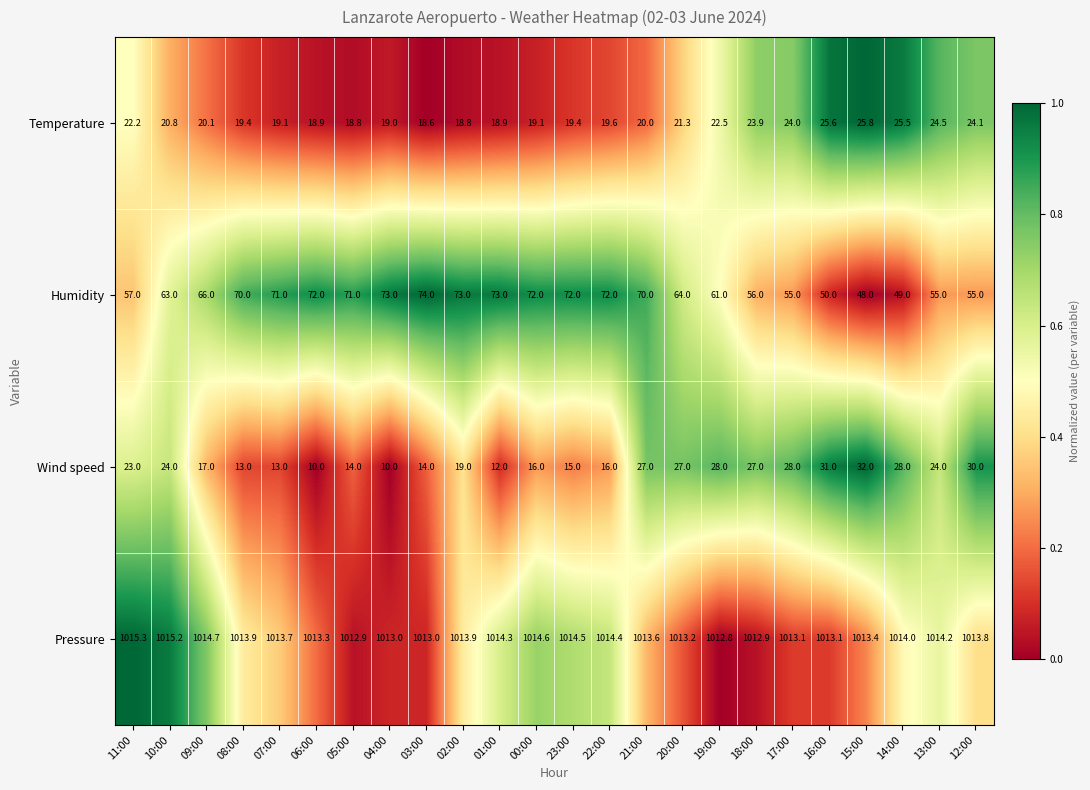

What is the difference between the maximum and minimum values in the Humidity series?

26.0